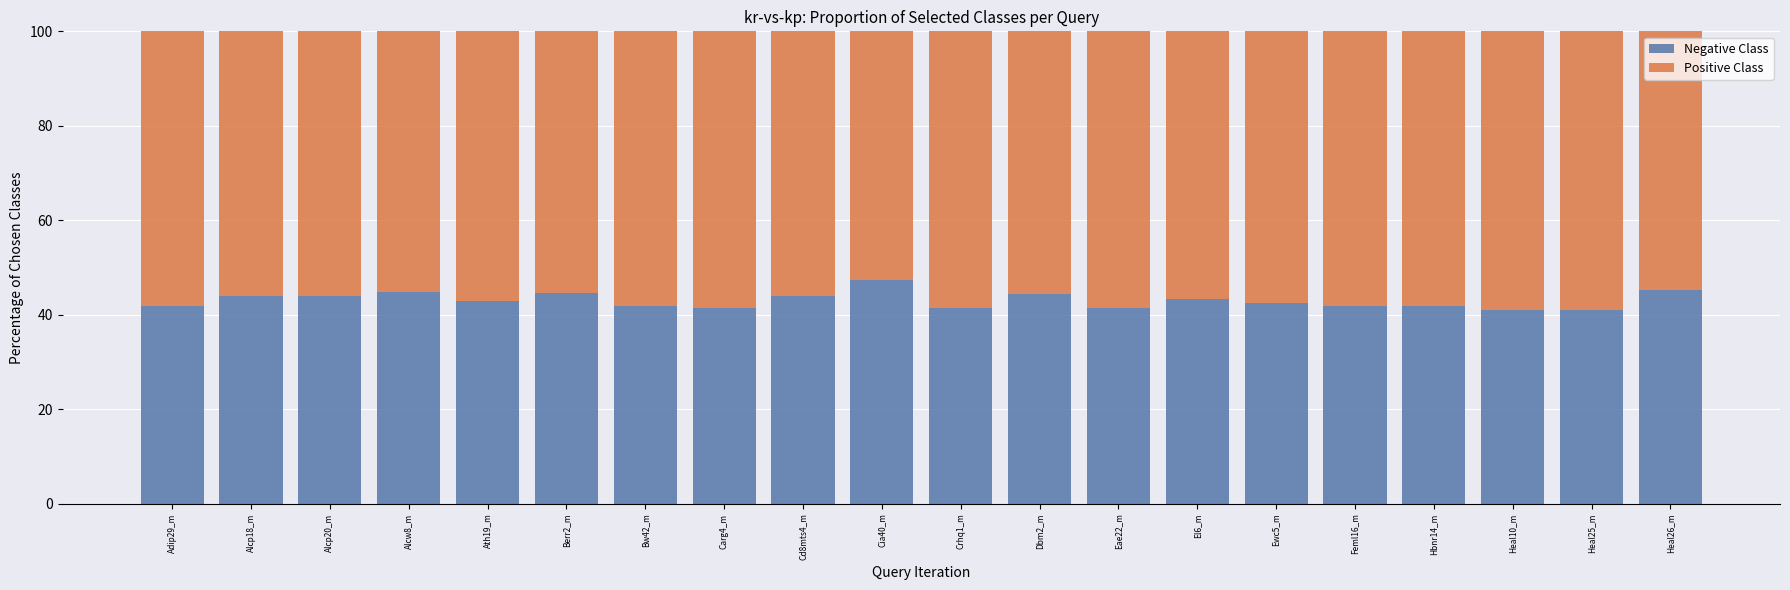

What is the total value across all series at Crhq1_m?

100.0